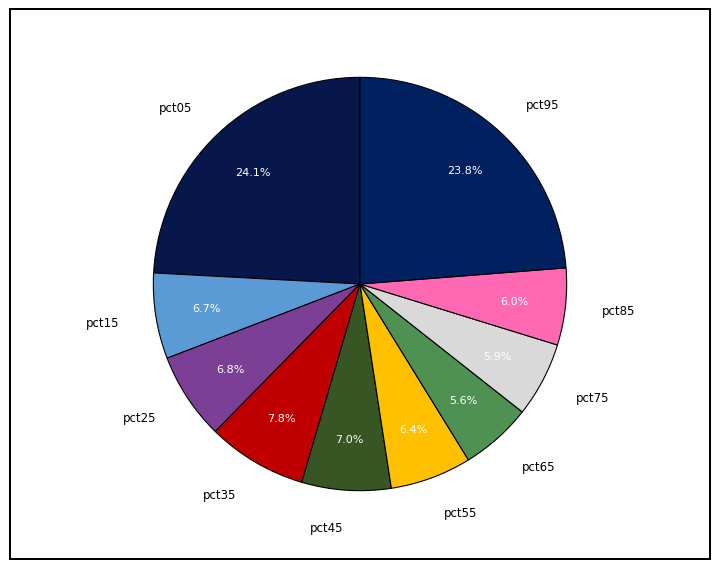

To the nearest percent, what is the average slice percentage?

10%